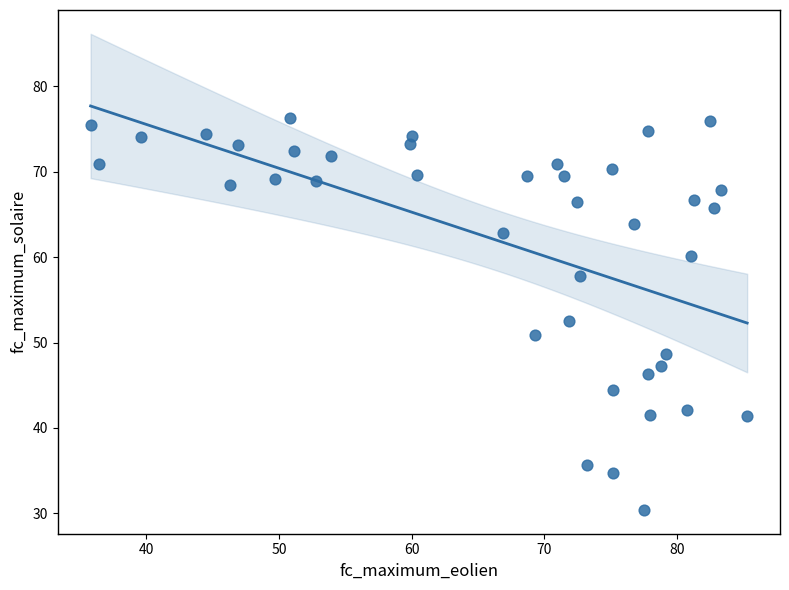

What is the range of Y values (max minus min)?

45.9